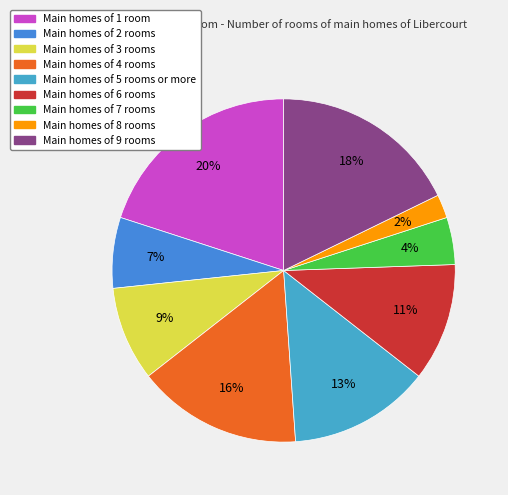

Count the number of slices in the pie.

9